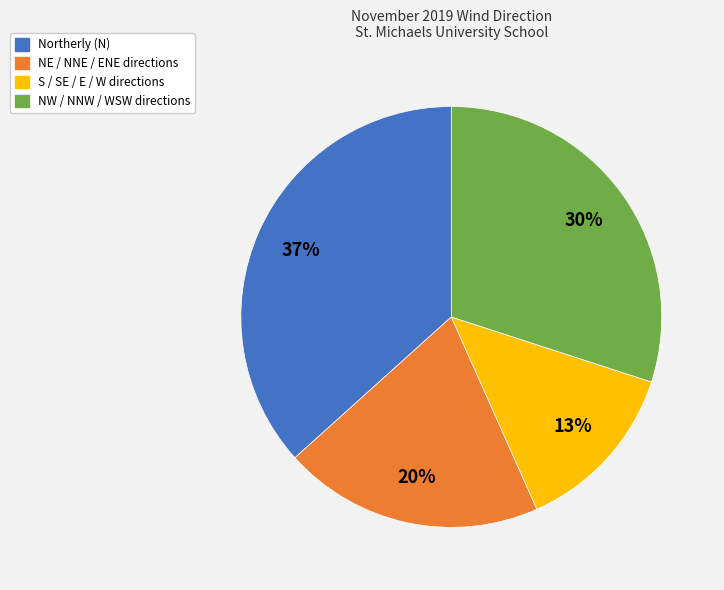

How many segments does this pie chart have?

4